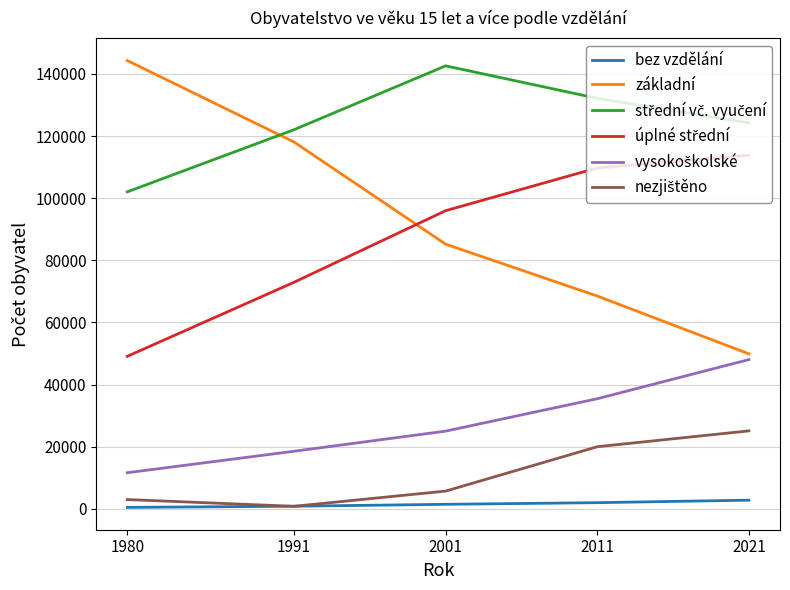

The value of základní at 2011 is 68502. True or false?

True